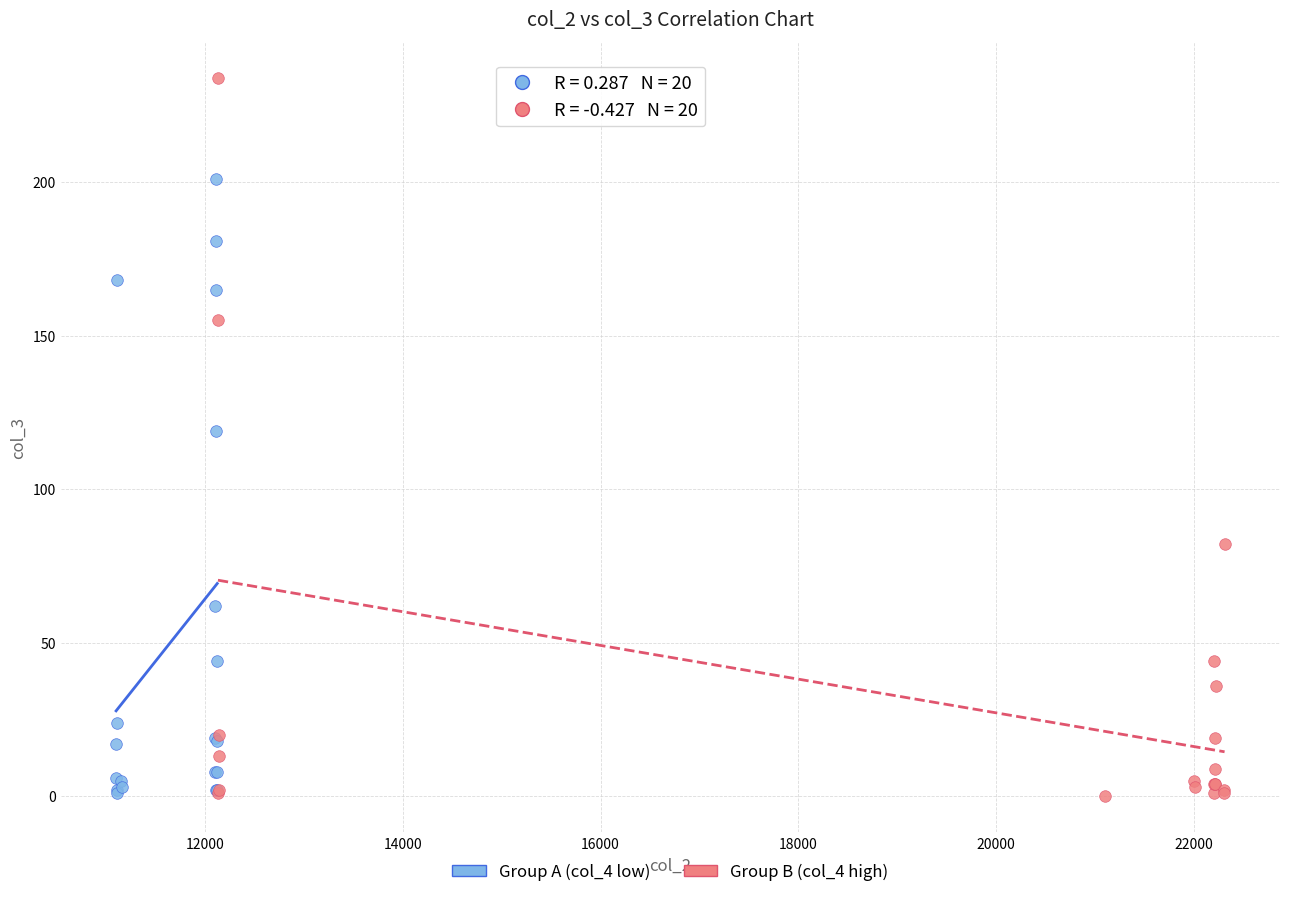

What are all the series names shown in the legend?

Group A (col_4 low), Group B (col_4 high)